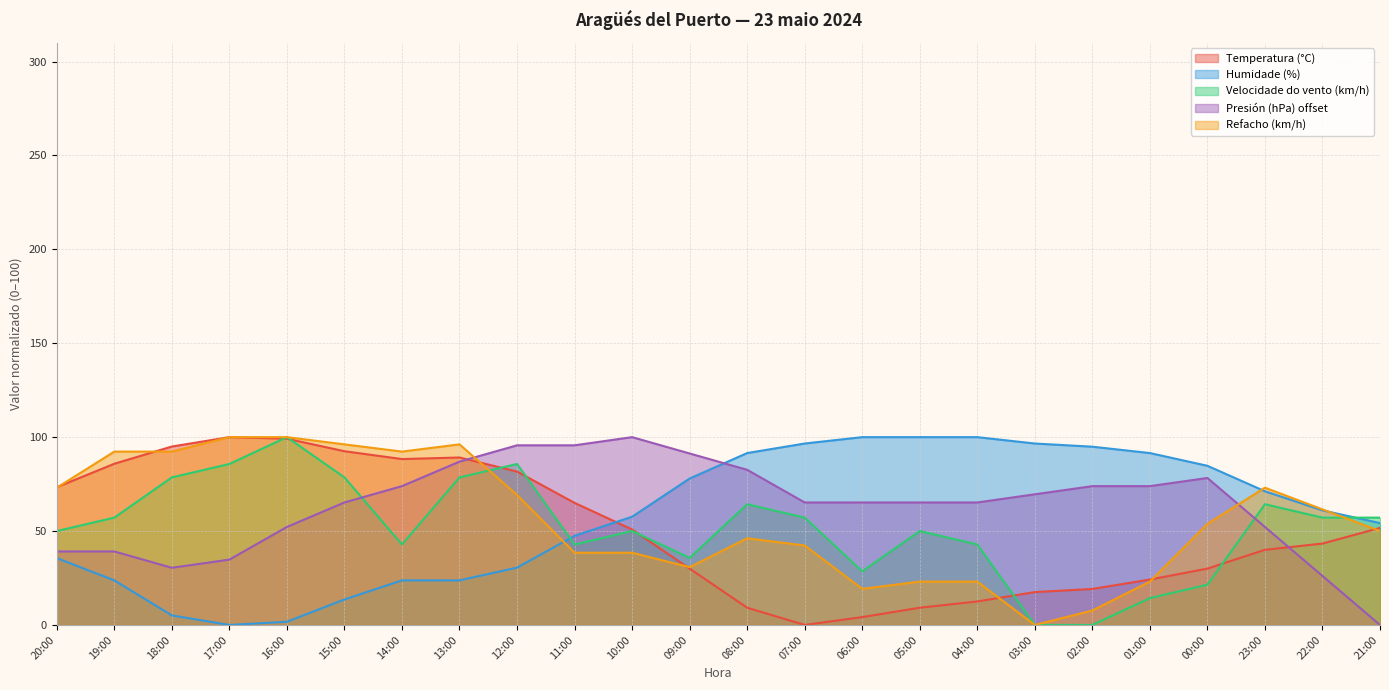

What is the spread (max minus min) of values at 08:00?

82.4